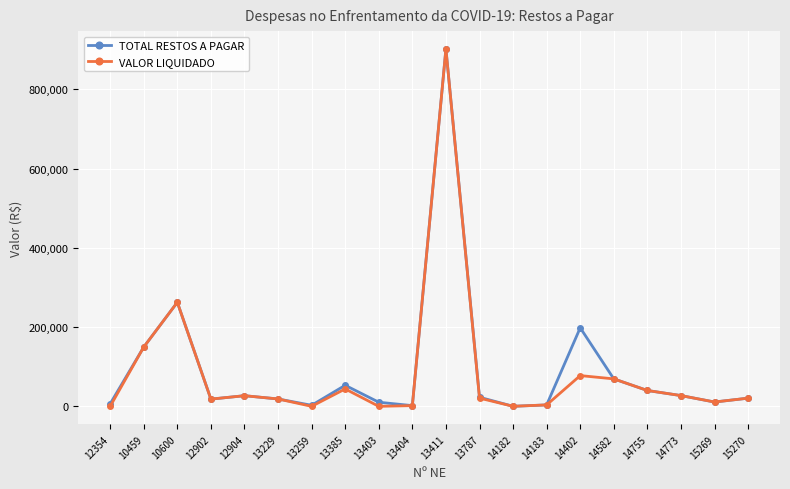

What is the difference between the second highest and minimum values in the VALOR LIQUIDADO series?

262500.0